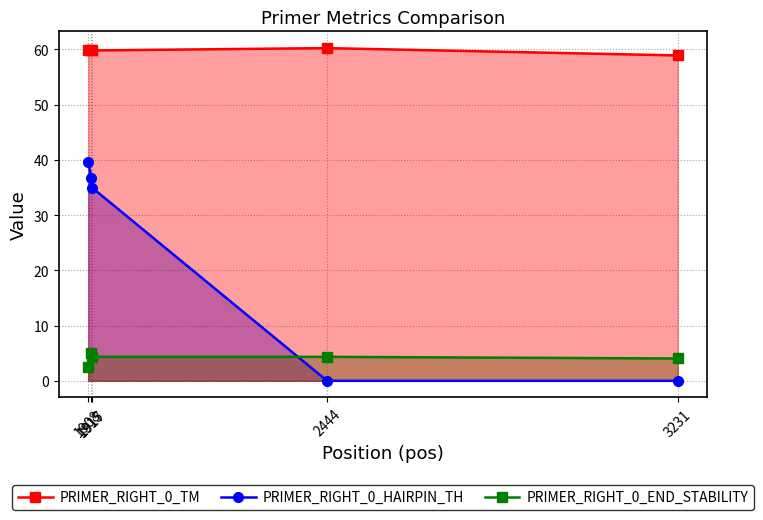

How many series are shown in this chart?

3